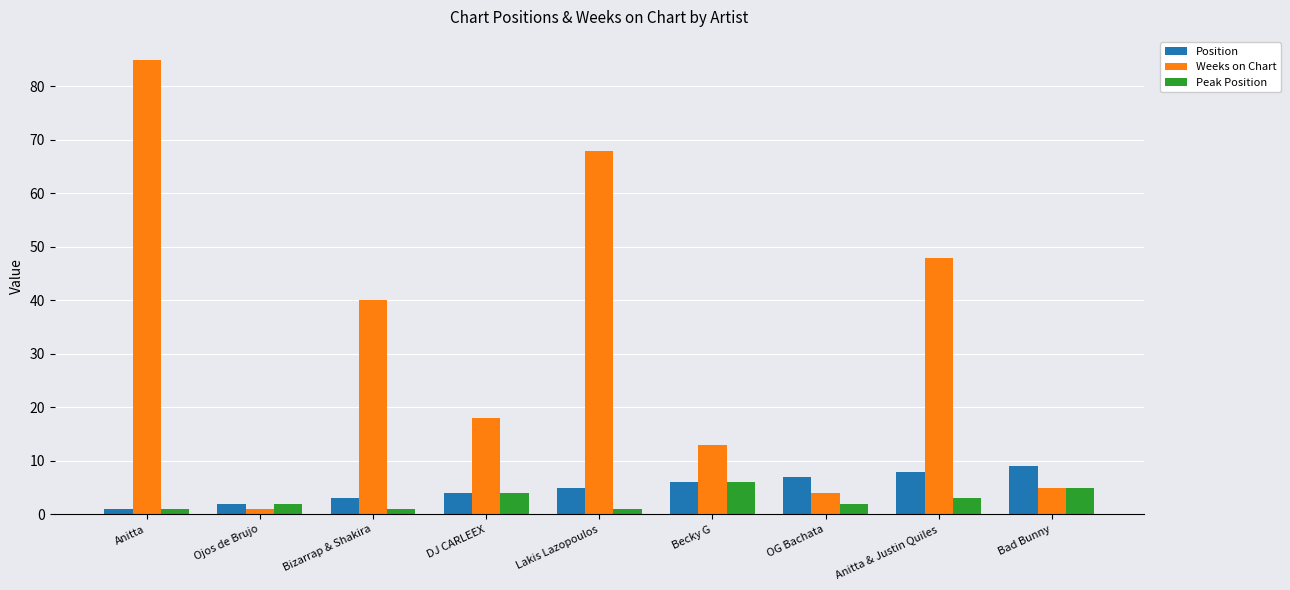

What is the minimum value shown in the chart?

1